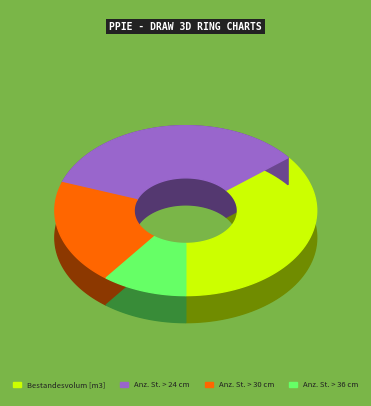

Do Anz. St. > 30 cm and Anz. St. > 24 cm together represent more than half of the pie?

Yes